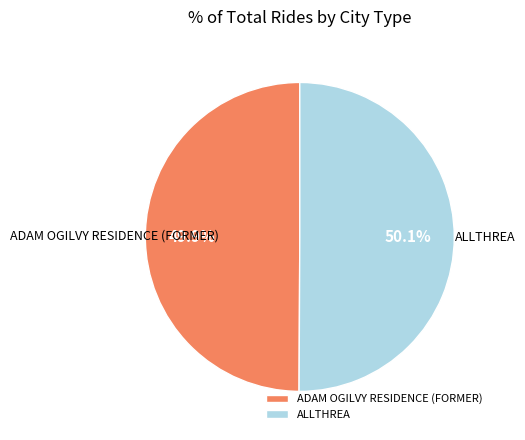

Approximately how many times larger is the value at ADAM OGILVY RESIDENCE (FORMER) compared to ALLTHREA?

1.0